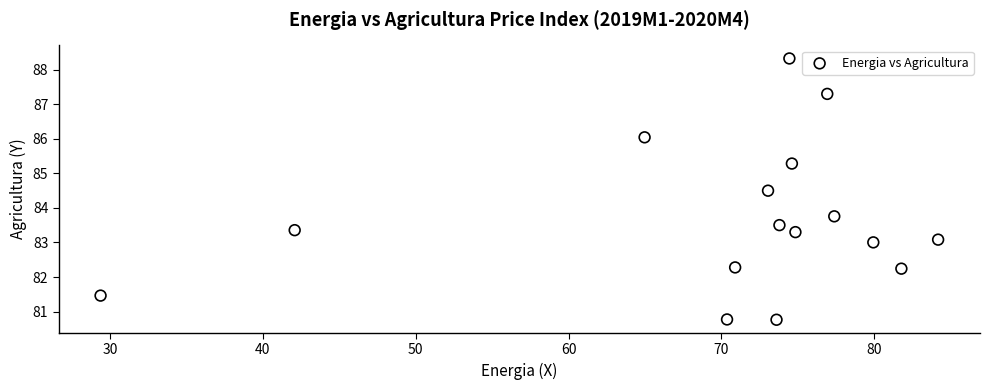

What is the range of Y values (max minus min)?

7.6